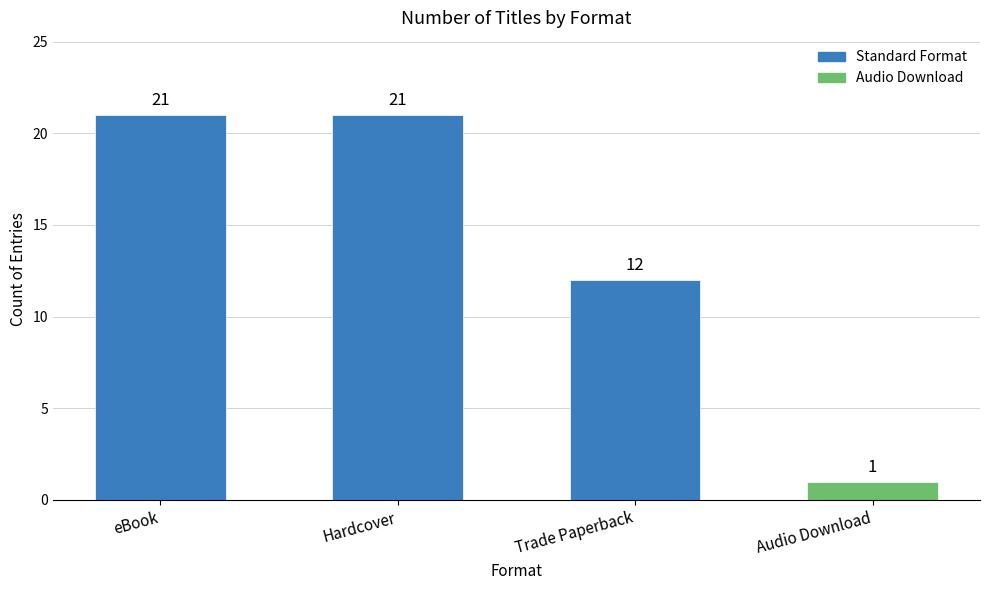

What is the sum of all values?

55